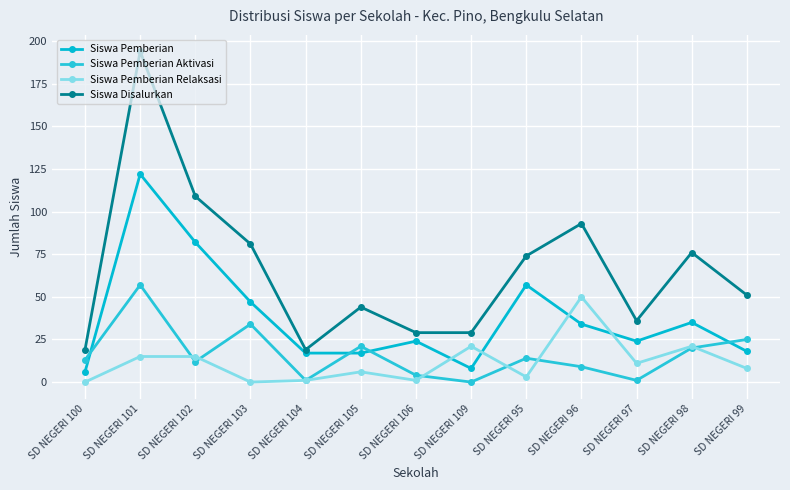

Between SD NEGERI 95 and SD NEGERI 96, which series saw the biggest shift?

Siswa Pemberian Relaksasi